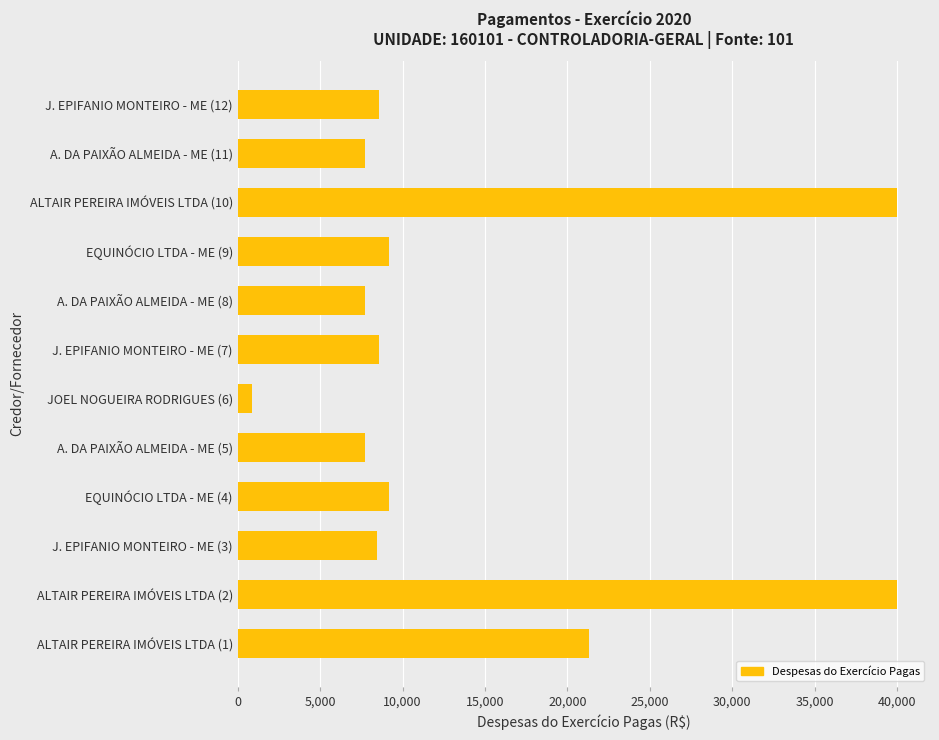

How many values are below 8574?

5